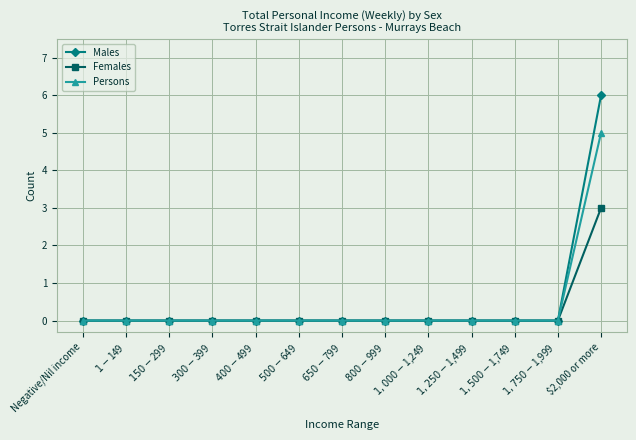

What is the highest value of the Females series?

3